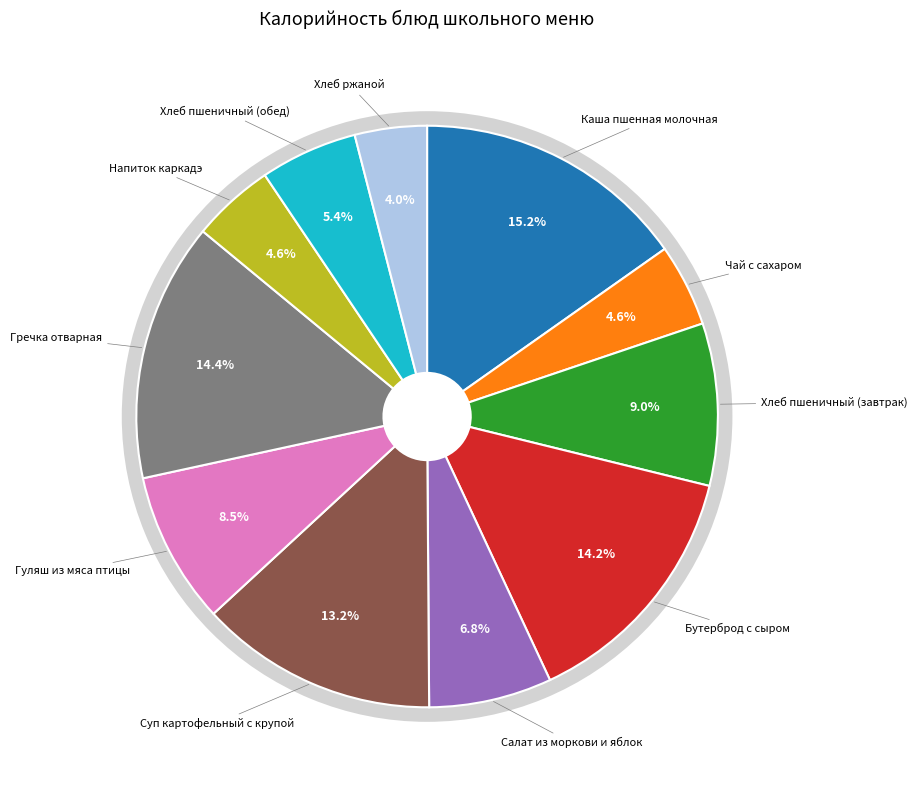

What is the ratio of the value at Гречка отварная to the value at Каша пшенная молочная?

0.9